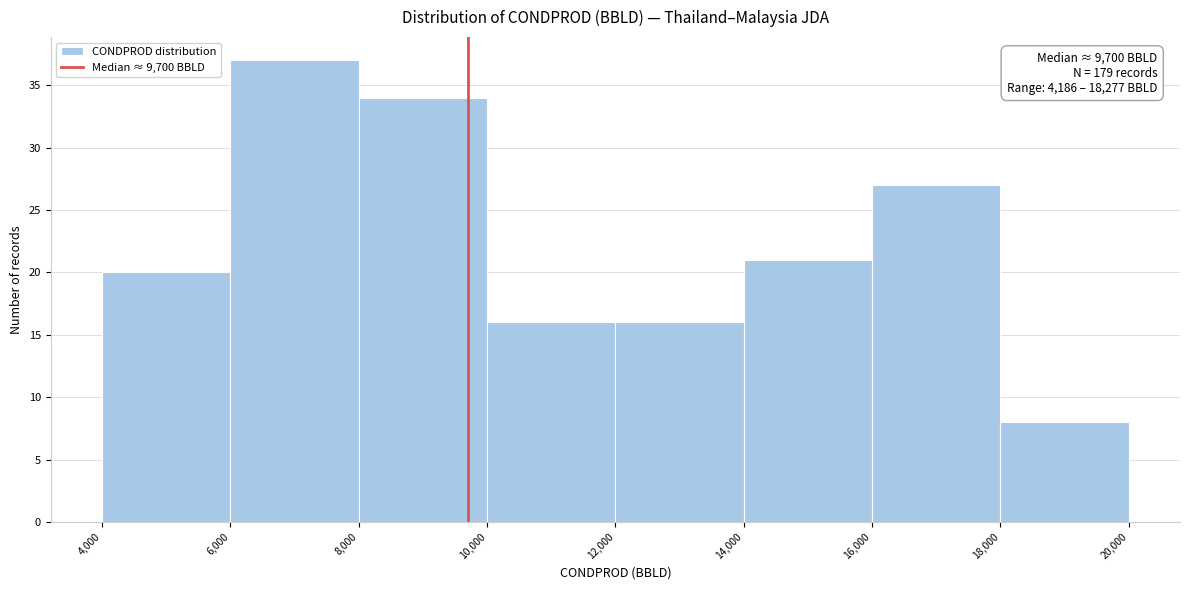

Over which range of the x-axis is the bar tallest?

6,000 to 8,000